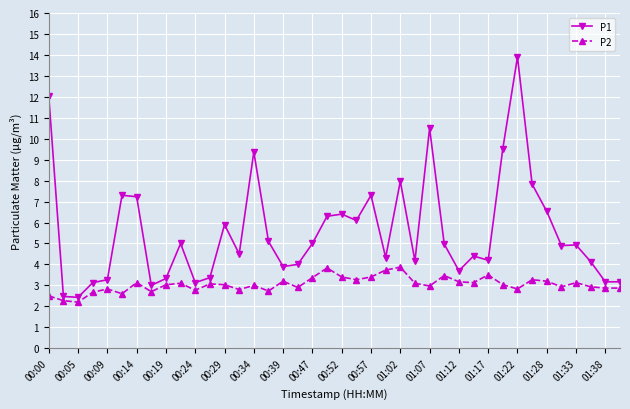

Which series has the widest spread of values?

P1